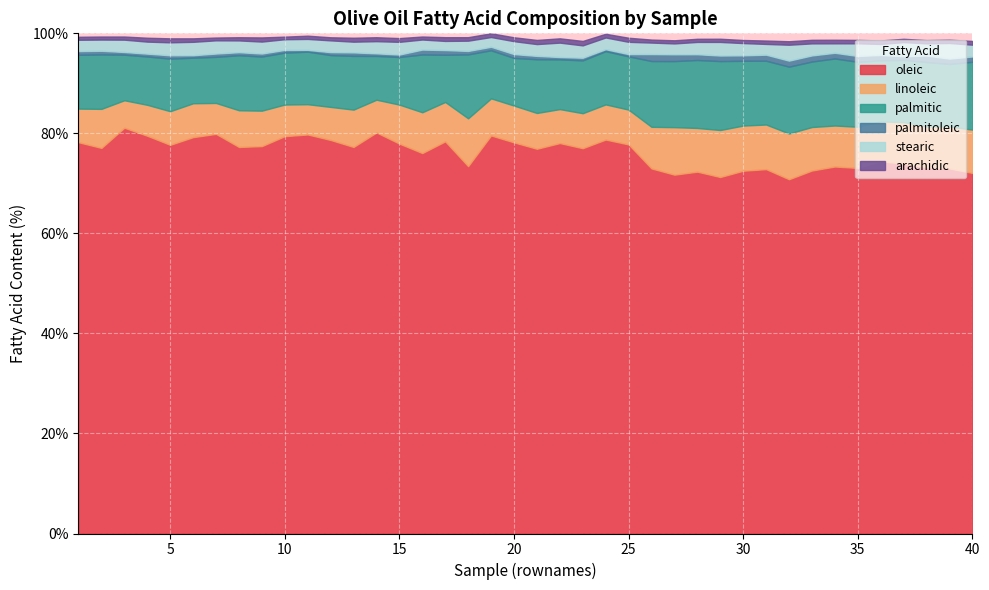

What is the difference between the maximum and minimum values in the linoleic series?

4.1